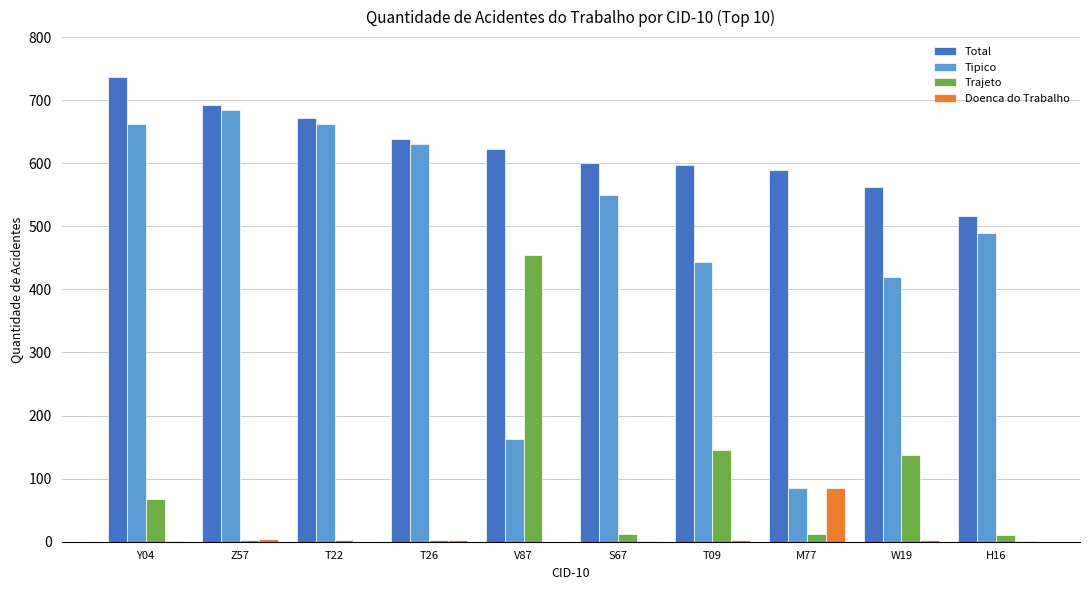

The value of Total at T26 is 639. True or false?

True